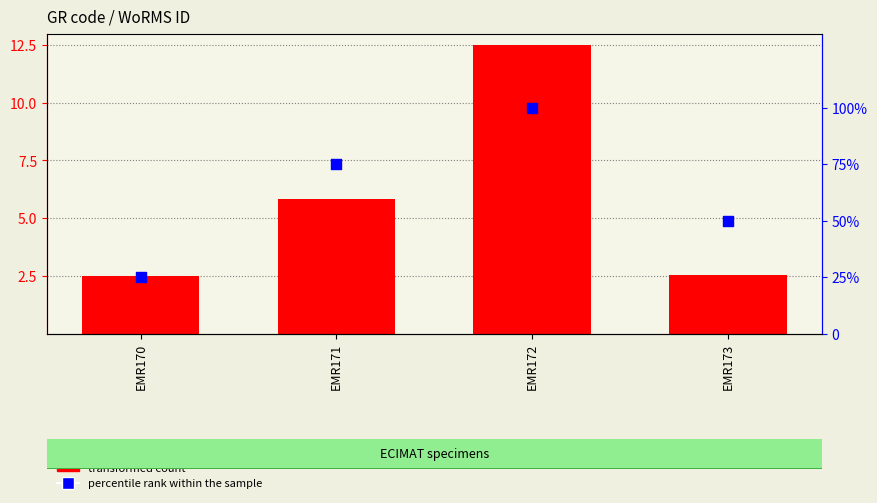

At how many categories does at least one series exceed 20?

4